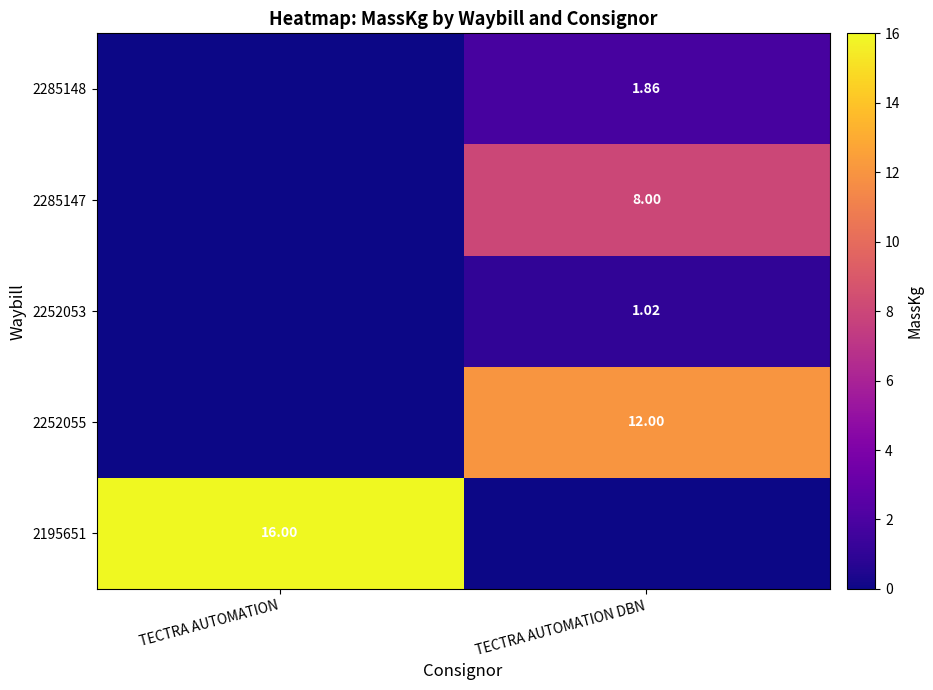

What is the total value across all series at TECTRA AUTOMATION DBN?

22.9